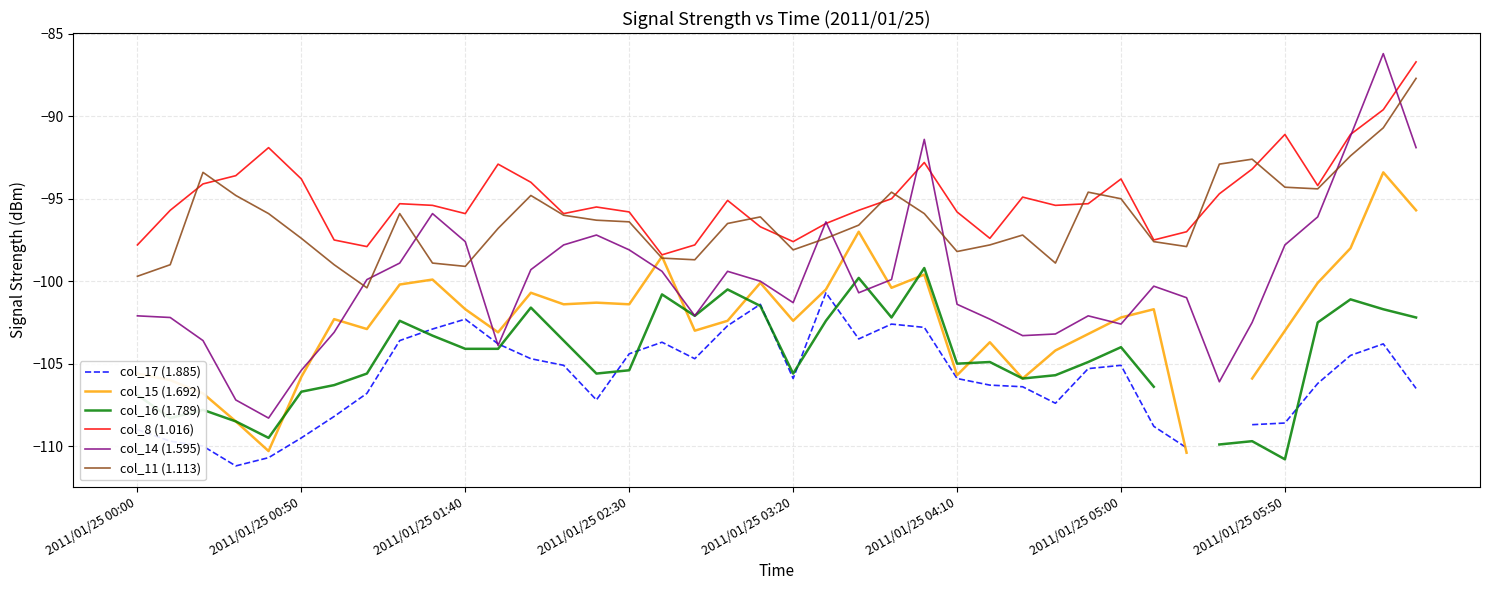

How many values in the col_11 (1.113) series exceed -96?

16